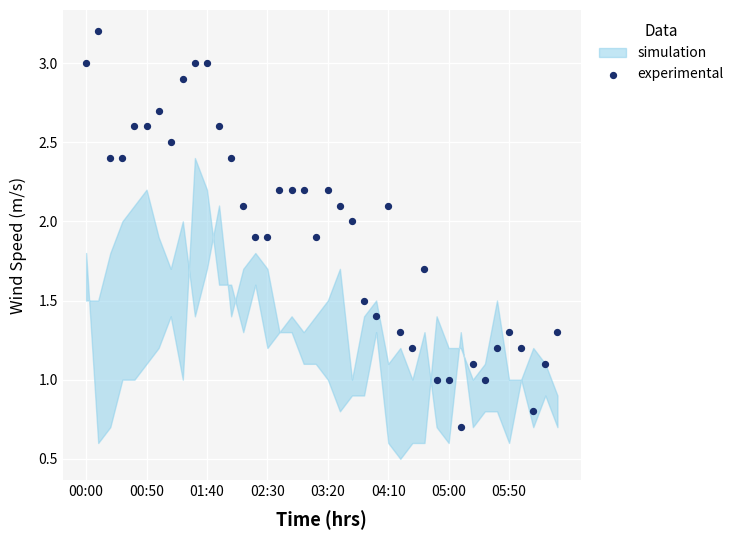

What is the range of Y values (max minus min)?

2.5